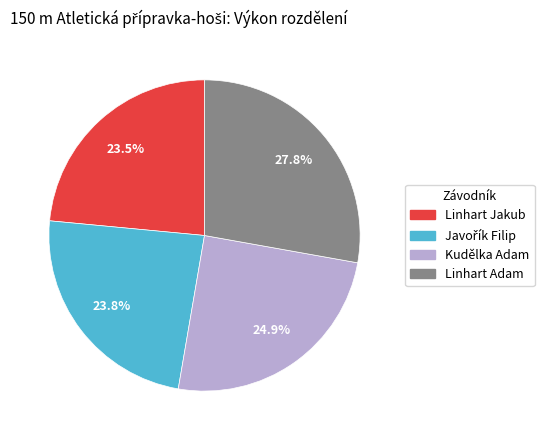

Is Linhart Adam the majority of the pie?

No